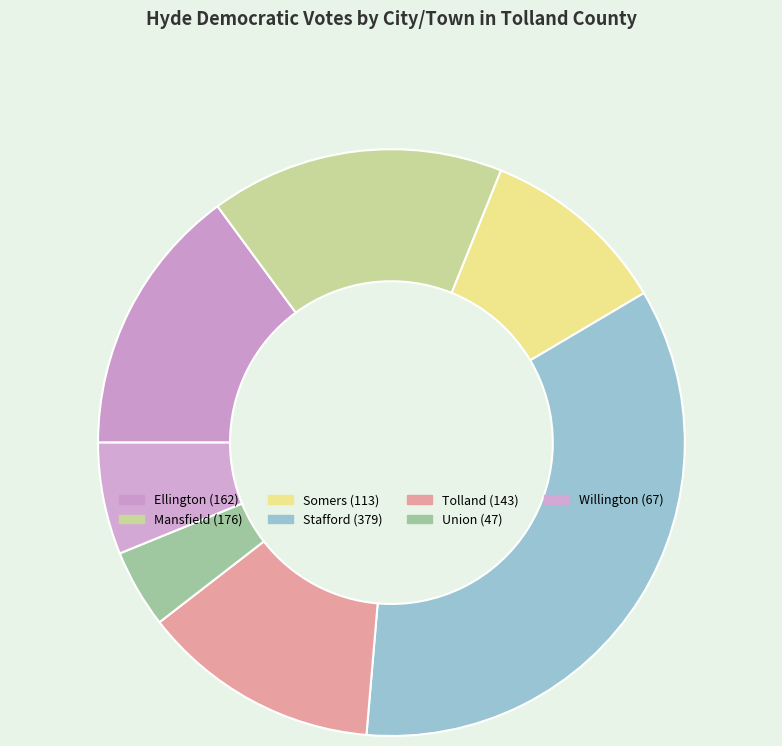

Does any single category account for the majority?

No